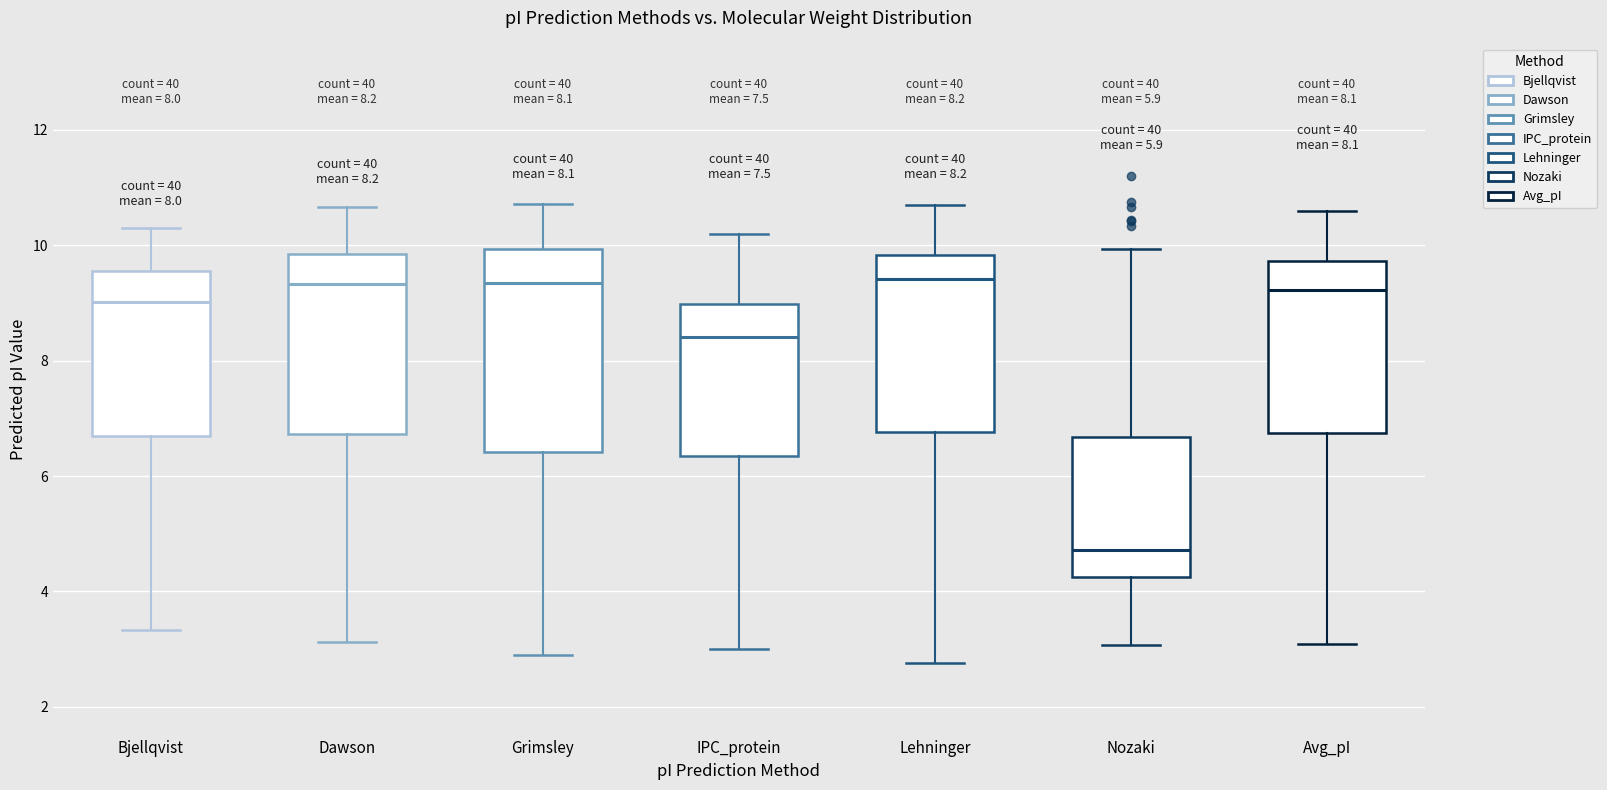

Which box is the tallest, from its lower edge to its upper edge?

Grimsley